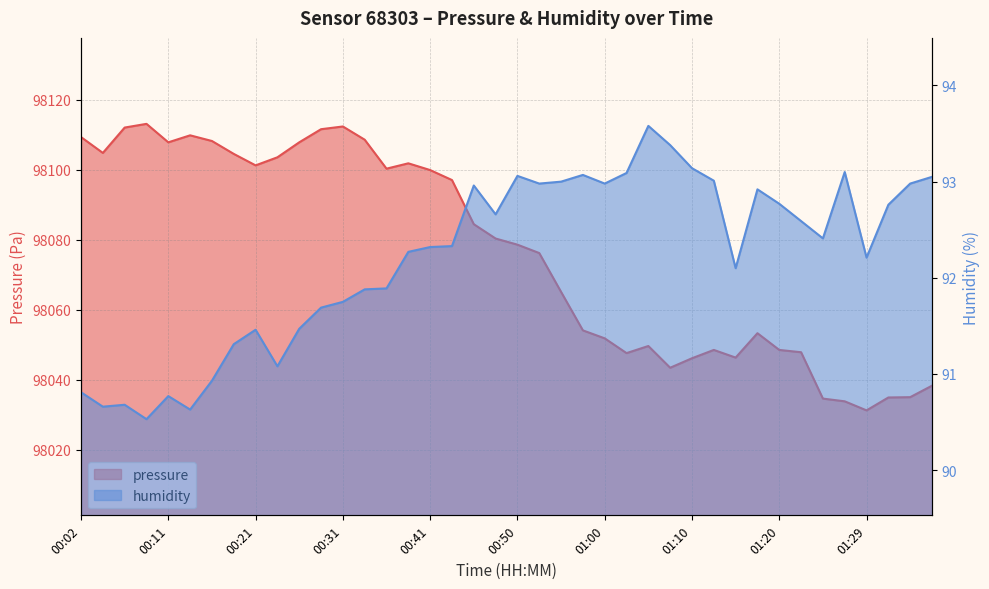

Which category has the lowest value across all series?

00:09